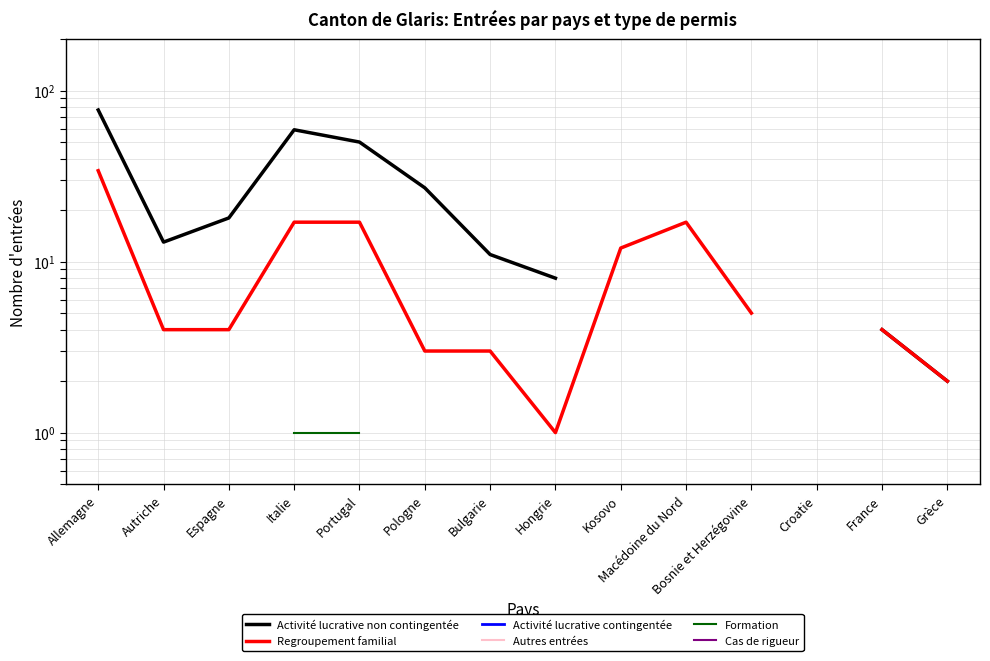

True or false: Autres entrées and Activité lucrative contingentée intersect in this chart.

False